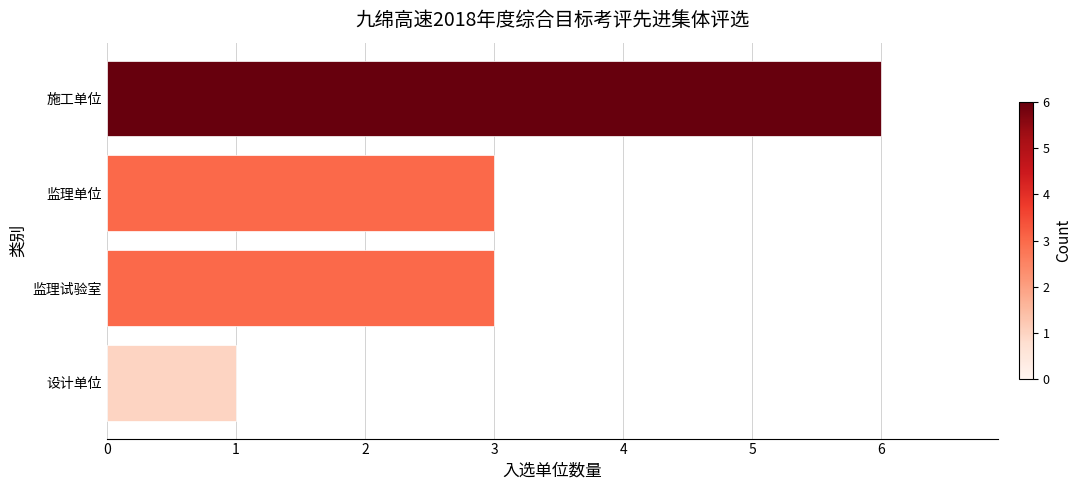

The value at 施工单位 is 6. True or false?

True